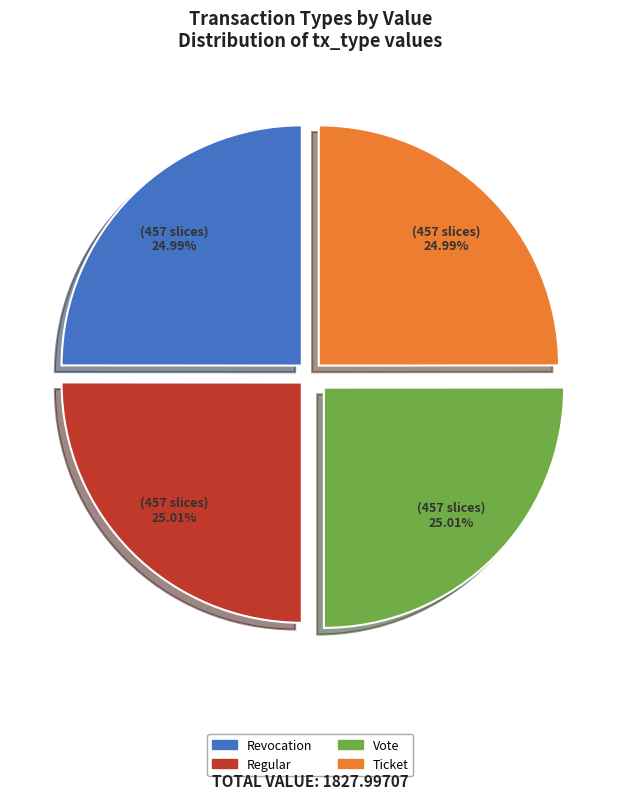

What is the ratio of the value at Revocation to the value at Ticket?

1.0